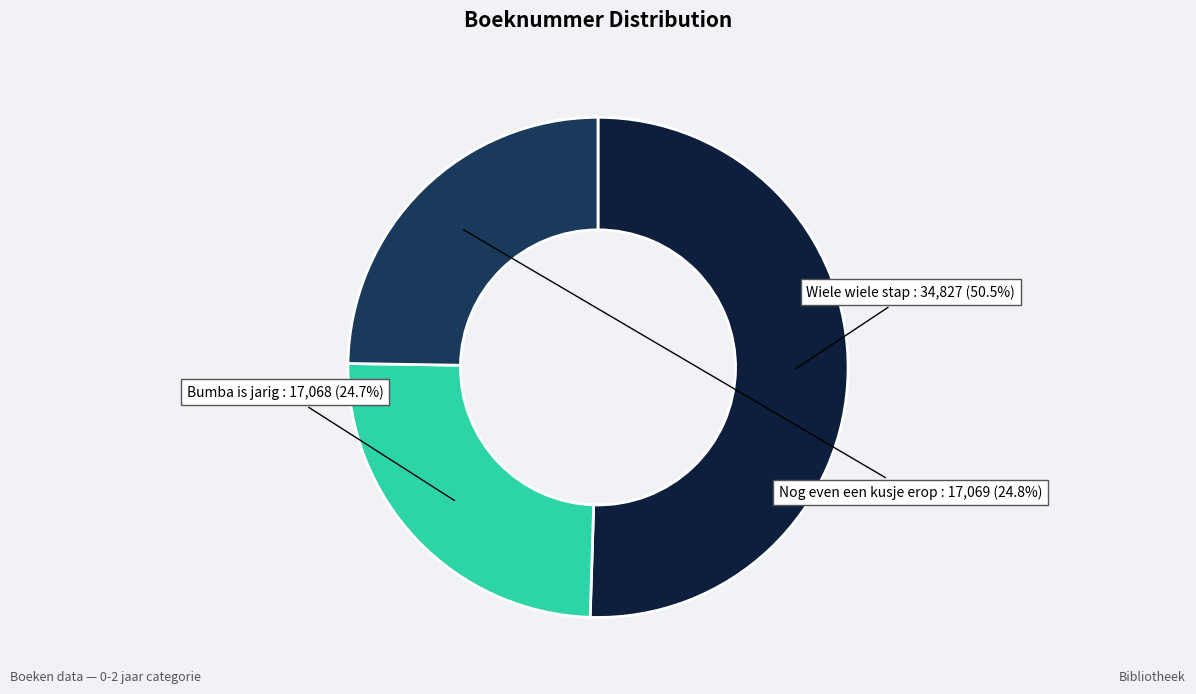

Is there a majority slice in this chart?

Yes